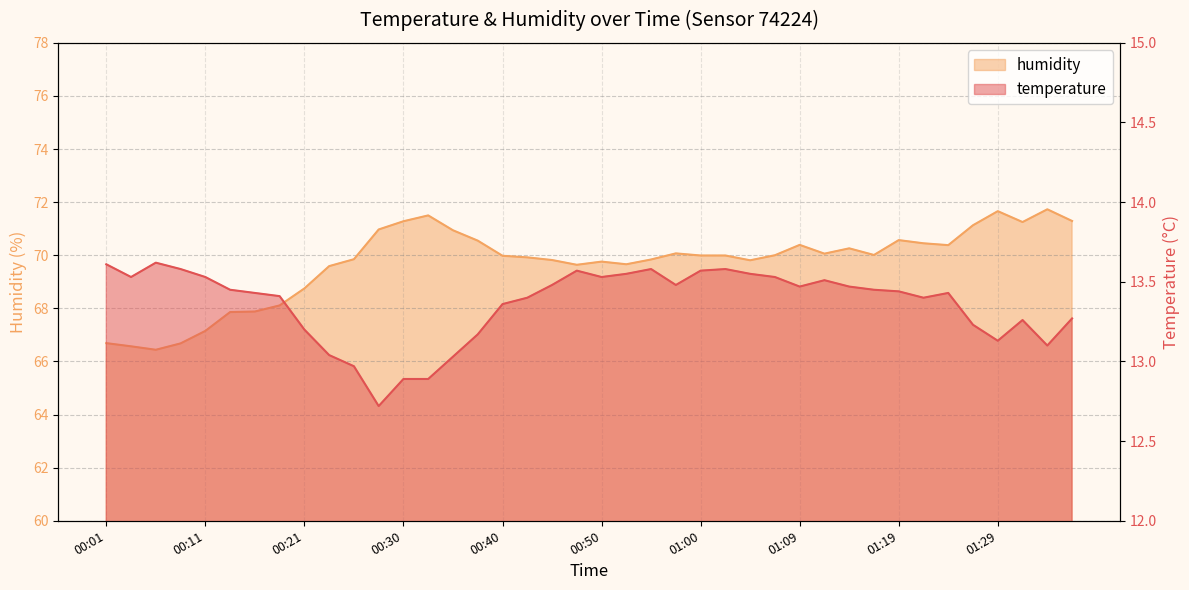

How many data points in temperature are above 13?

36